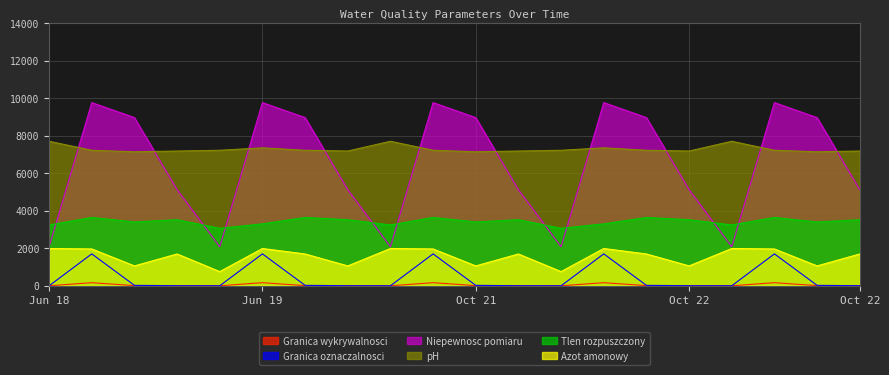

How many series are shown in this chart?

6